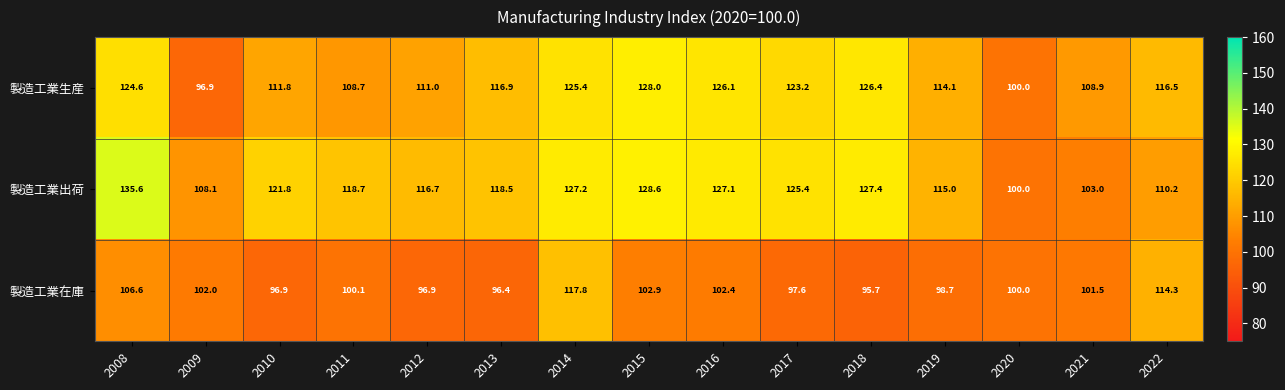

List the series in order of their overall mean, highest first.

製造工業出荷, 製造工業生産, 製造工業在庫